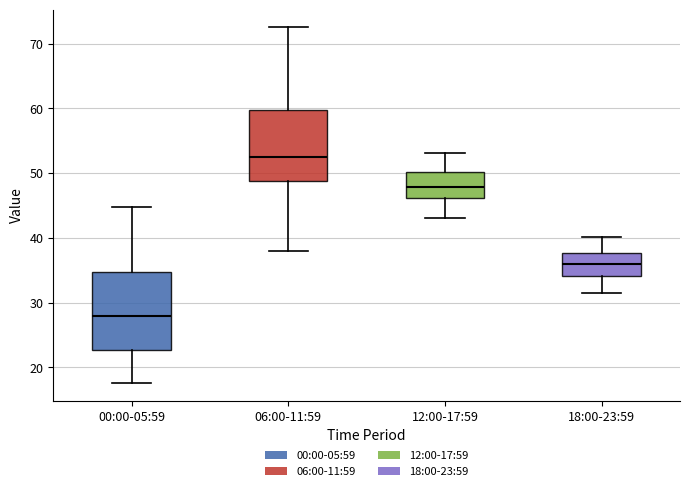

Which box is the tallest, from its lower edge to its upper edge?

00:00-05:59